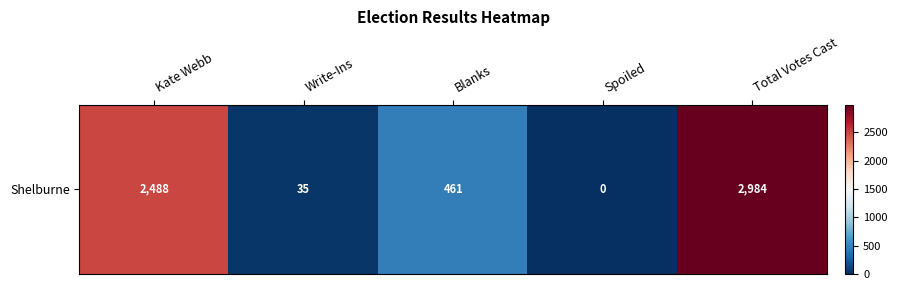

True or false: the data shows 8 at Write-Ins.

False